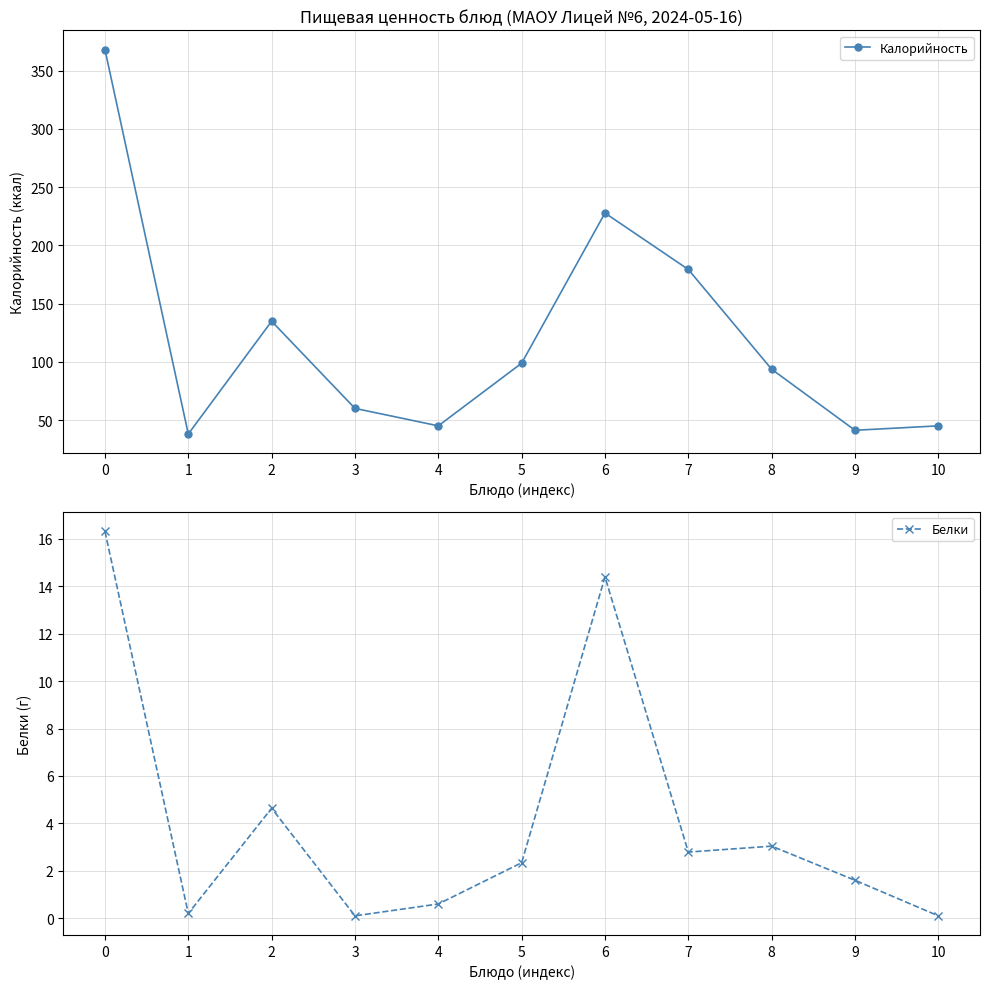

True or false: Калорийность has more than 0 points higher than both neighbors.

True